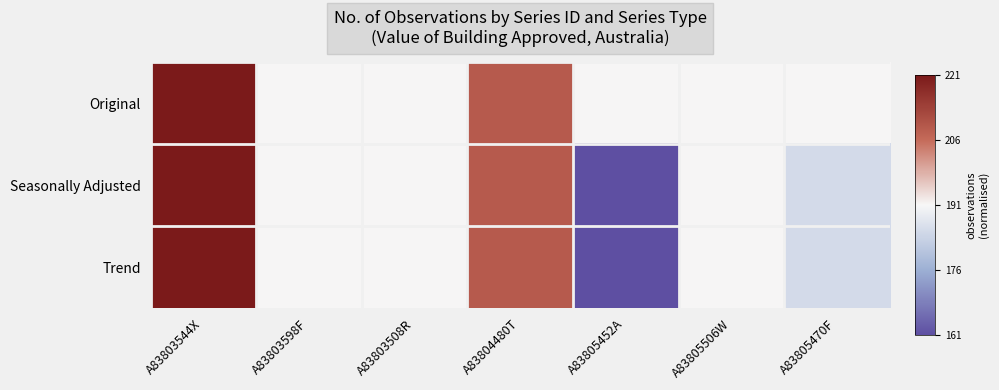

Between A83803598F and A83805506W, which series saw the biggest shift?

Original